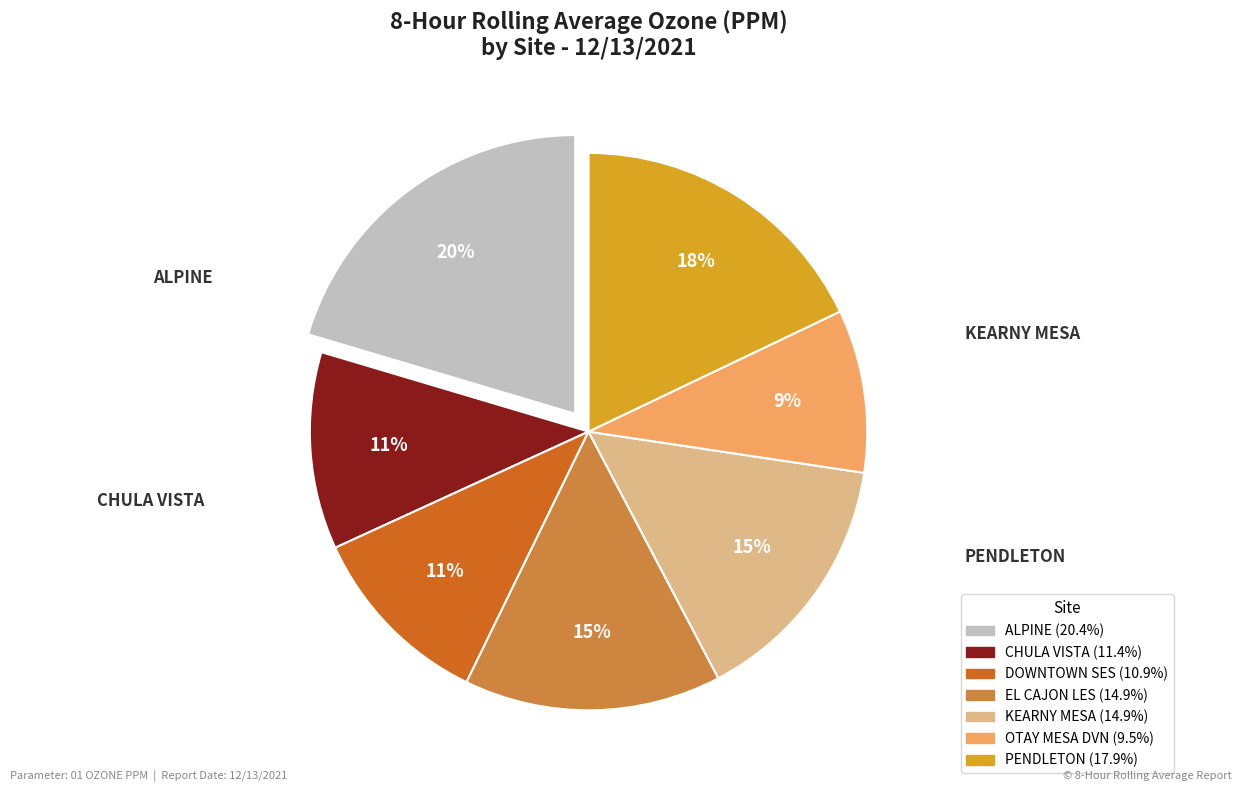

Does EL CAJON LES account for over 50% of the chart?

No